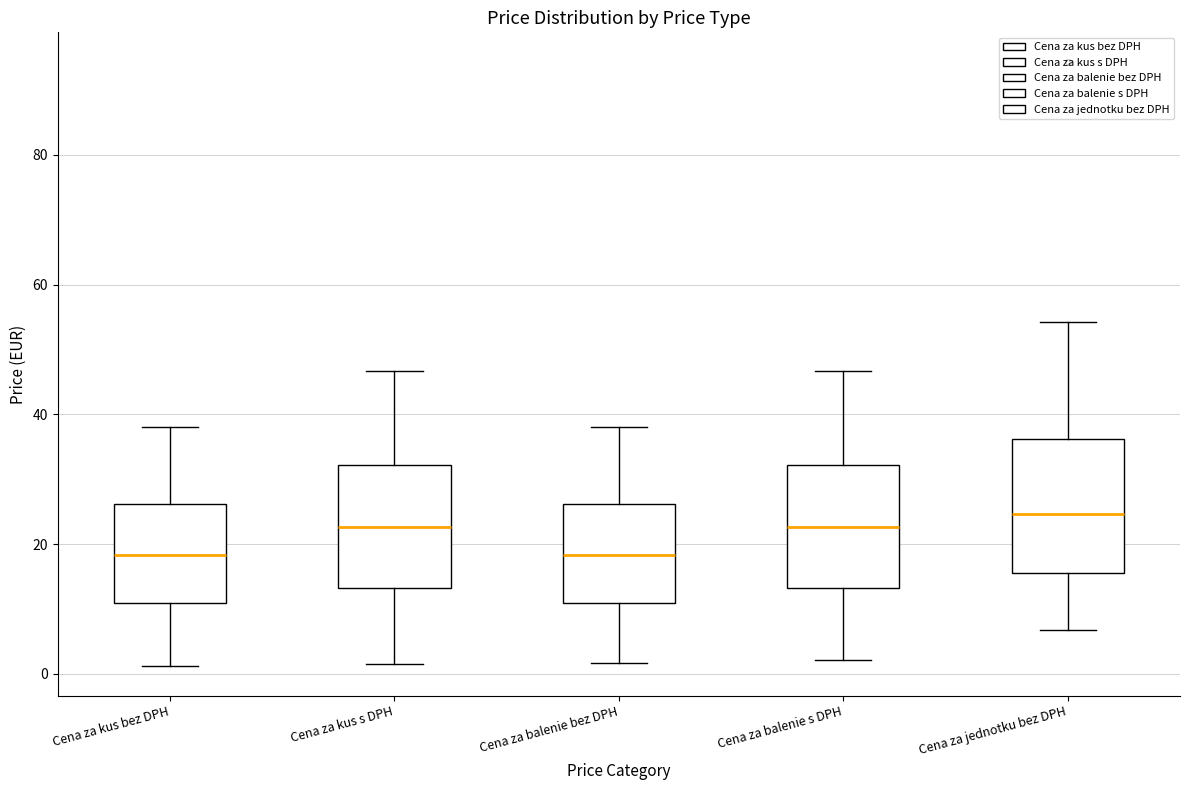

Reading left to right, transcribe this box plot: for each box, give where its median line is, the range the box spans, and where its two whiskers end, as read against the y-axis. The values are not printed on the chart, so give them approximately, as read against the axis.

Cena za kus bez DPH: median 18, box 10 to 26, whiskers 2 to 38
Cena za kus s DPH: median 22, box 14 to 32, whiskers 2 to 46
Cena za balenie bez DPH: median 18, box 10 to 26, whiskers 2 to 38
Cena za balenie s DPH: median 22, box 14 to 32, whiskers 2 to 46
Cena za jednotku bez DPH: median 24, box 16 to 36, whiskers 6 to 54